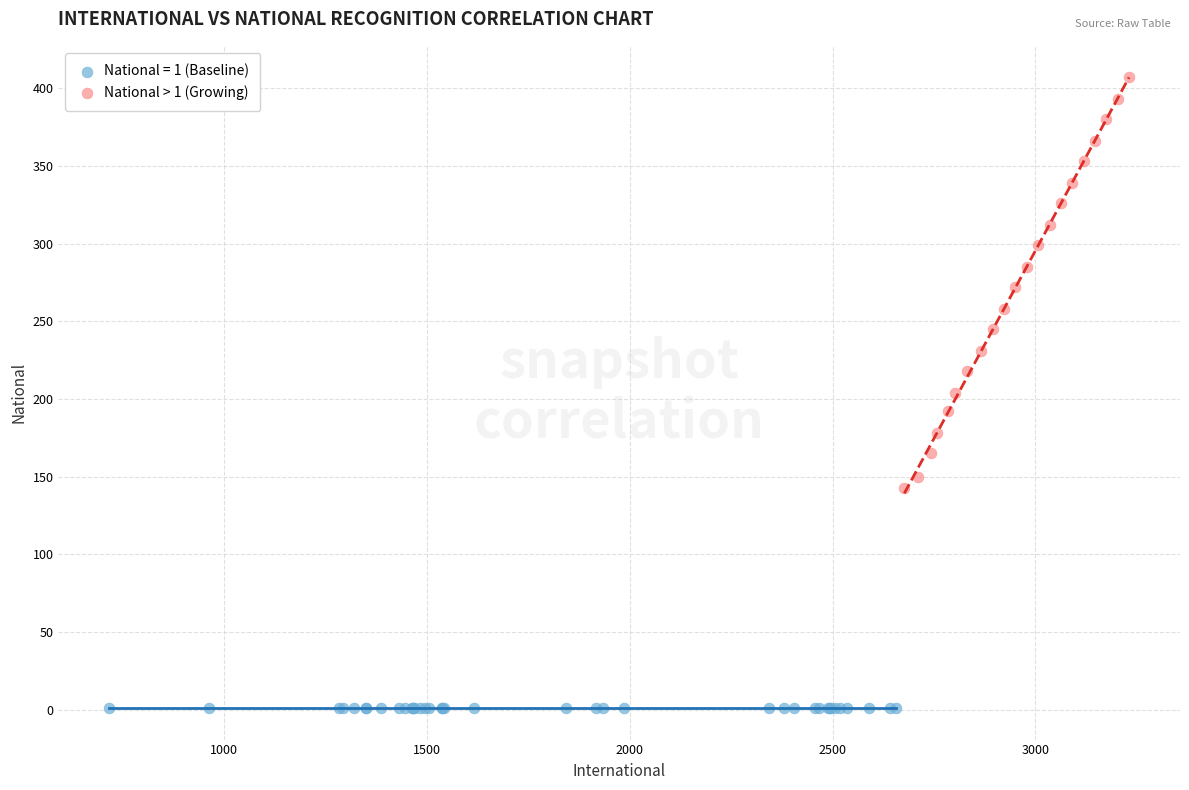

Which series reaches the maximum Y coordinate?

National > 1 (Growing)